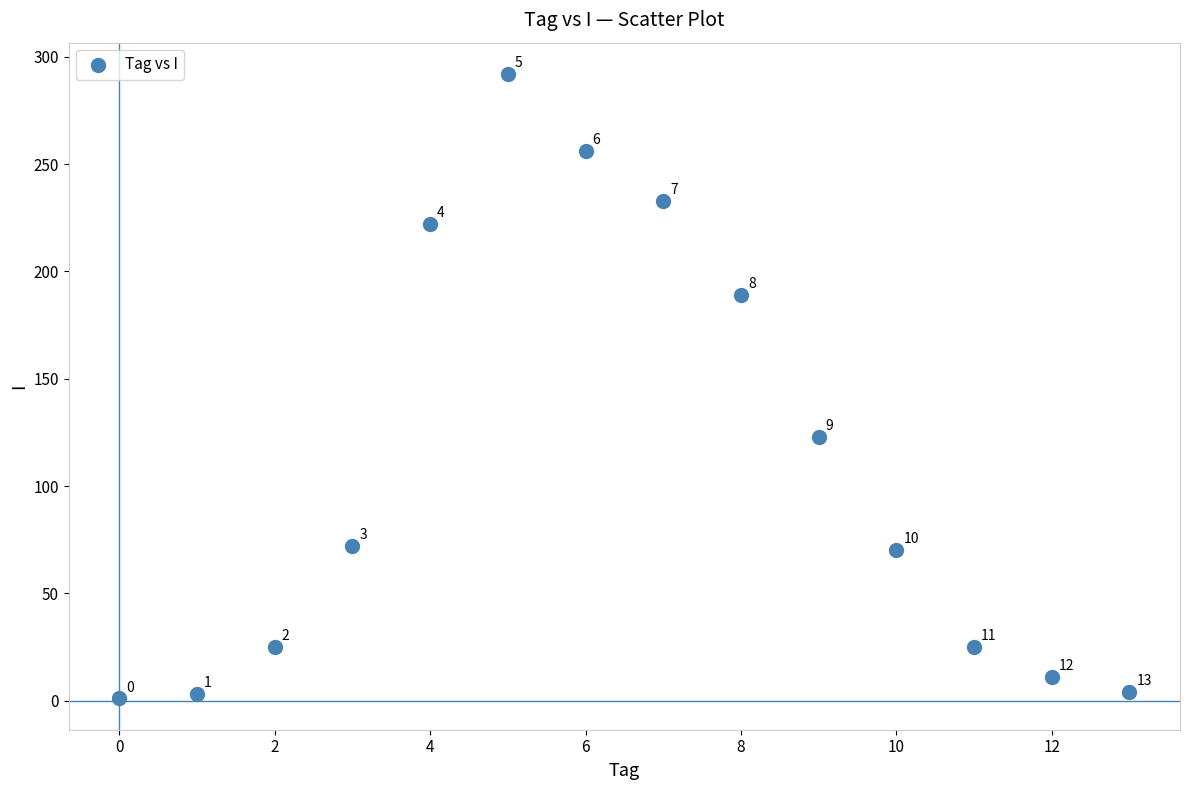

What Y value in the scatter plot is closest to 146?

123